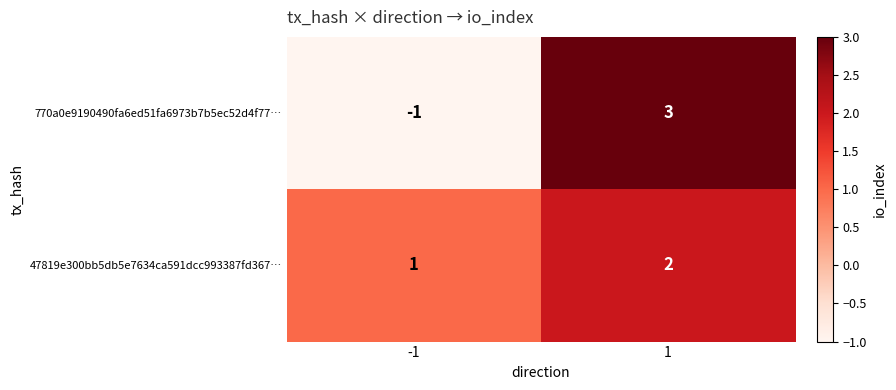

List the series in order of their overall mean, lowest first.

770a0e9190490fa6ed51fa6973b7b5ec52d4f77…, 47819e300bb5db5e7634ca591dcc993387fd367…